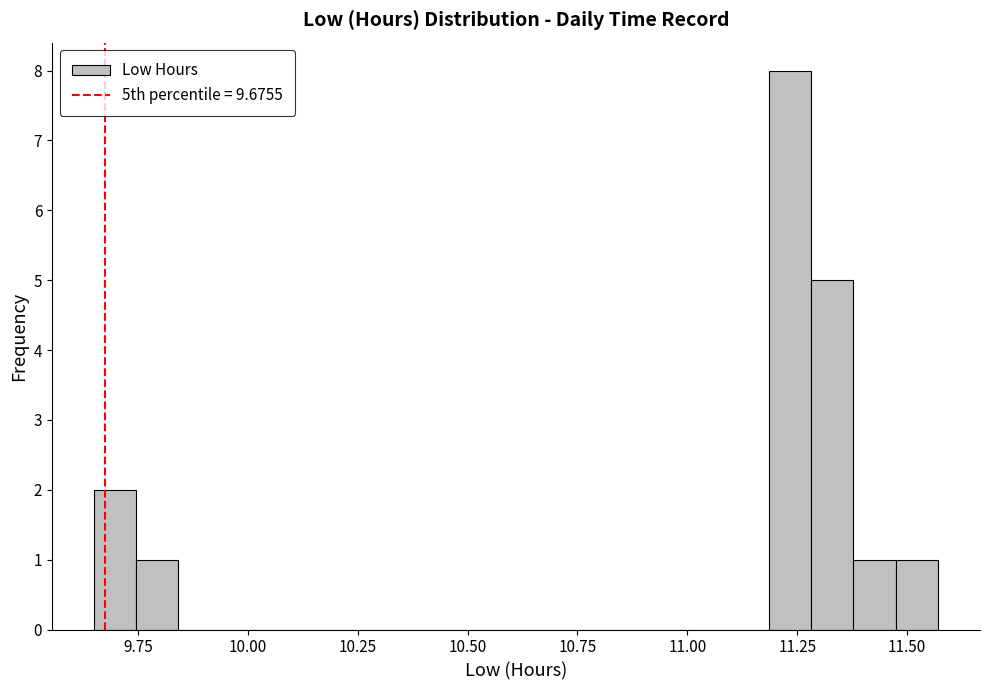

Read against the x-axis, roughly where is the centre of the tallest bar?

11.25